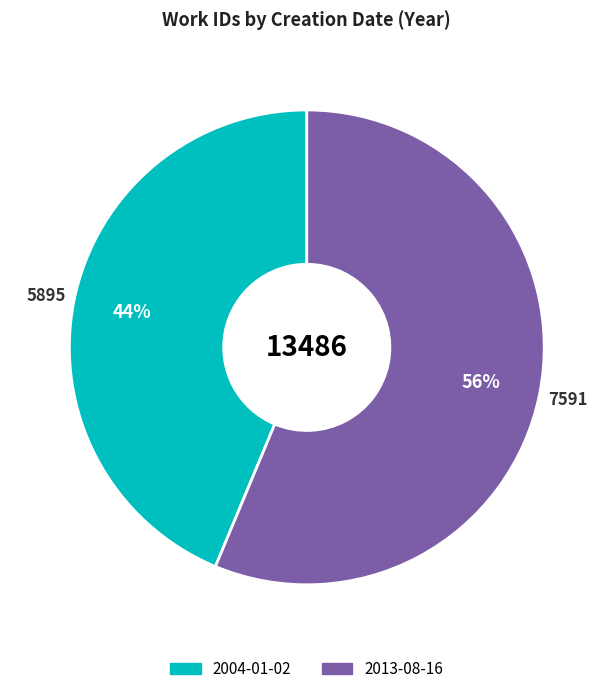

To the nearest percent, what is the average slice percentage?

50%